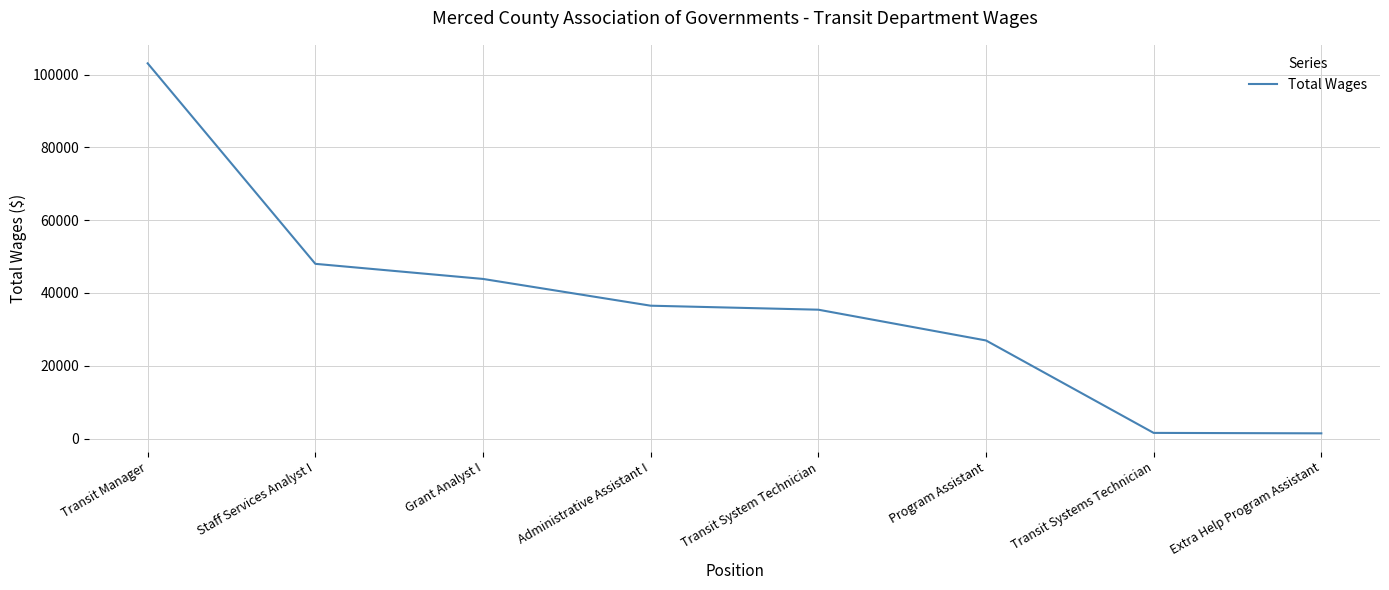

How many values are below 36510?

4